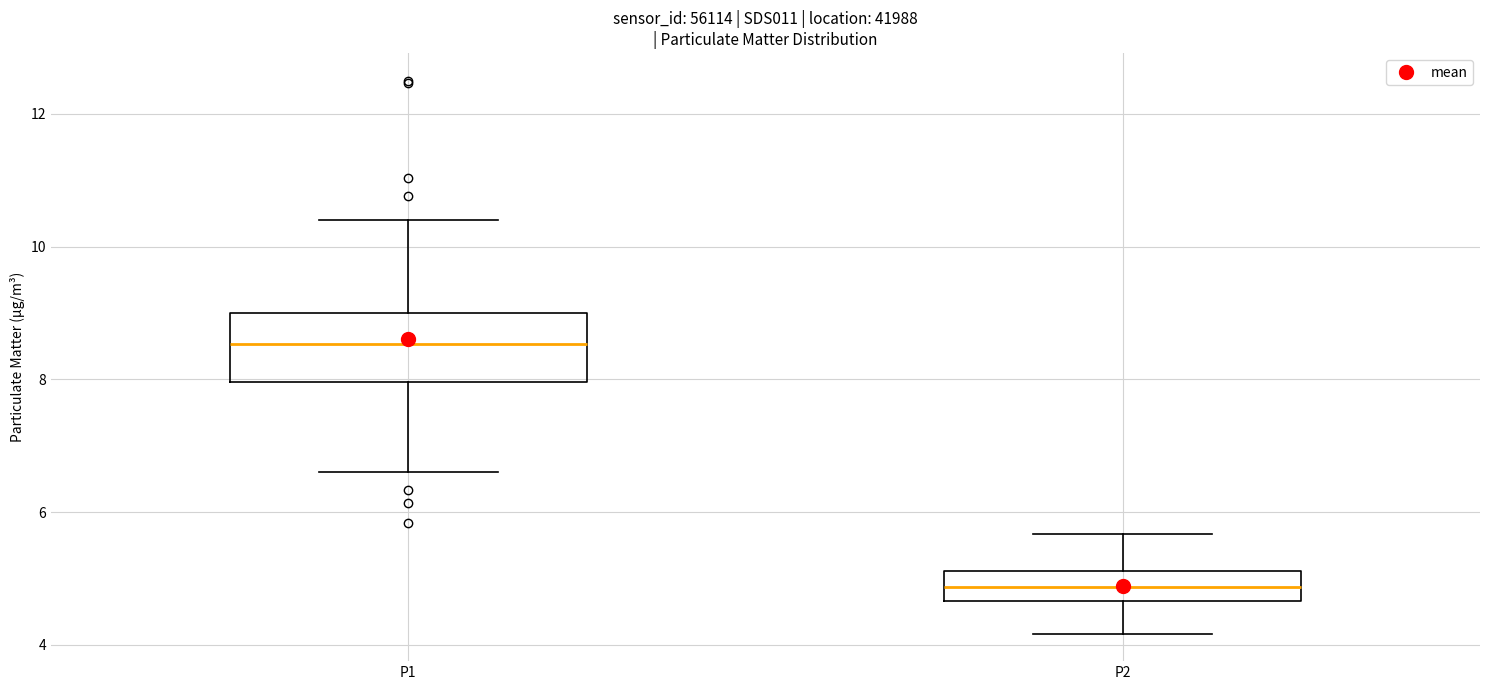

Reading left to right, read every box against the y-axis: the position of its median line, the range the box covers, and the ends of its whiskers. The values are not printed on the chart, so give them approximately, as read against the axis.

P1: median 8.6, box 8.0 to 9.0, whiskers 6.6 to 10.4
P2: median 4.8, box 4.6 to 5.2, whiskers 4.2 to 5.6